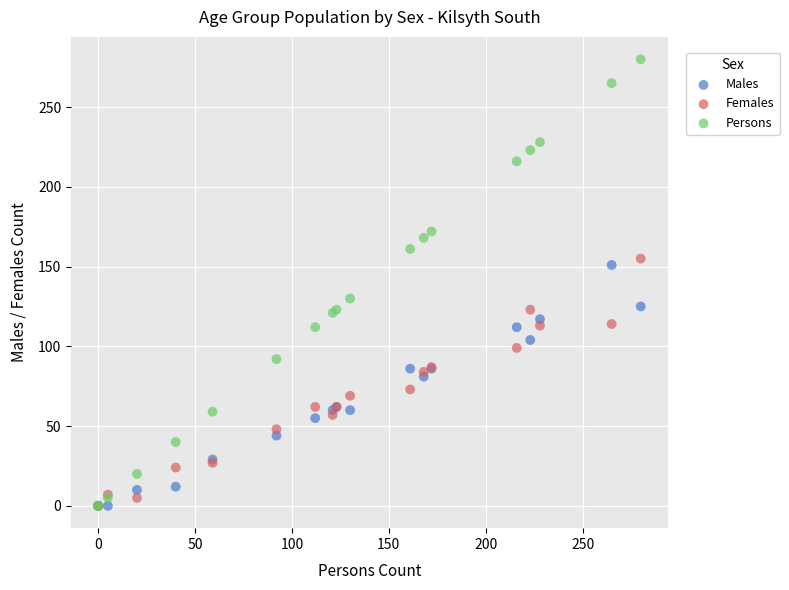

What are all the series names shown in the legend?

Males, Females, Persons